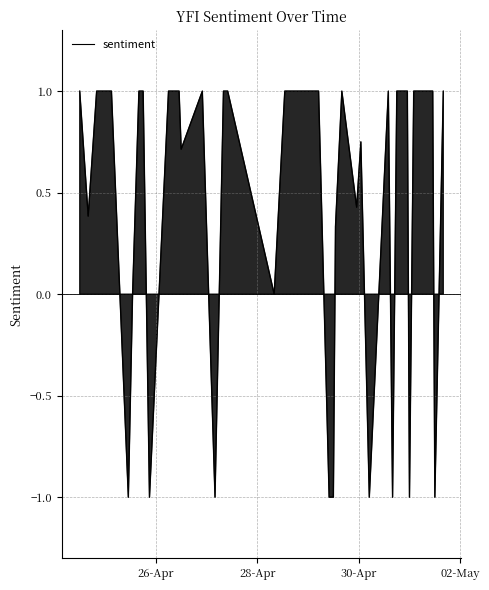

Does the chart display data point markers on the line(s)?

No